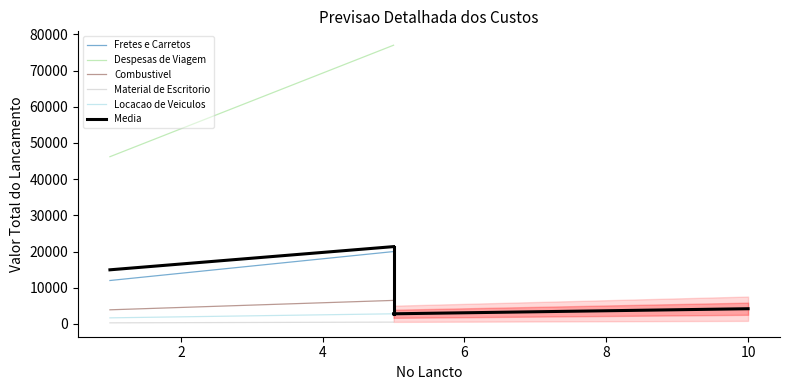

At which label is Material de Escritorio closest to 400?

4